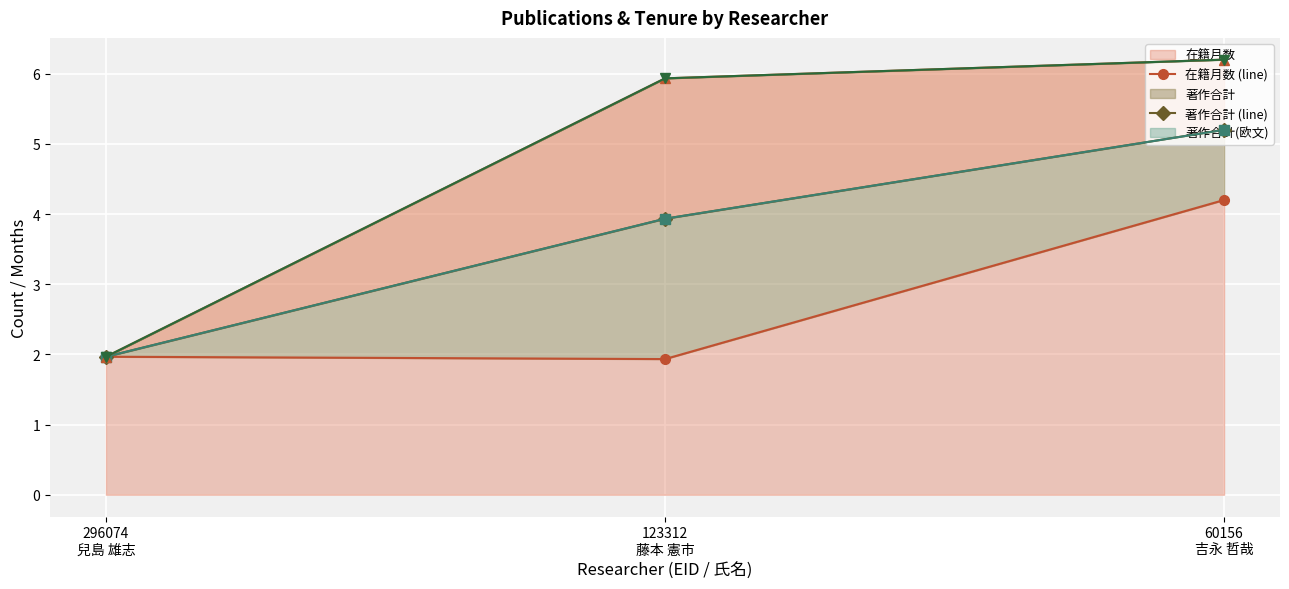

What is the maximum value for 在籍月数?

4.2